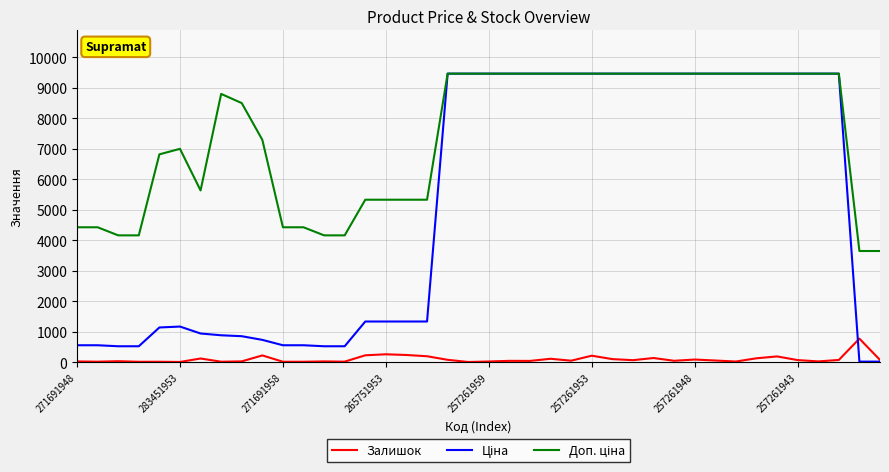

Does the chart have visible grid lines?

Yes